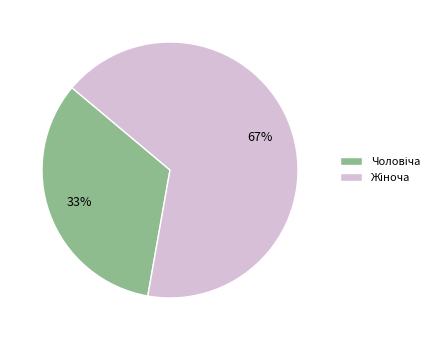

Count the number of slices in the pie.

2